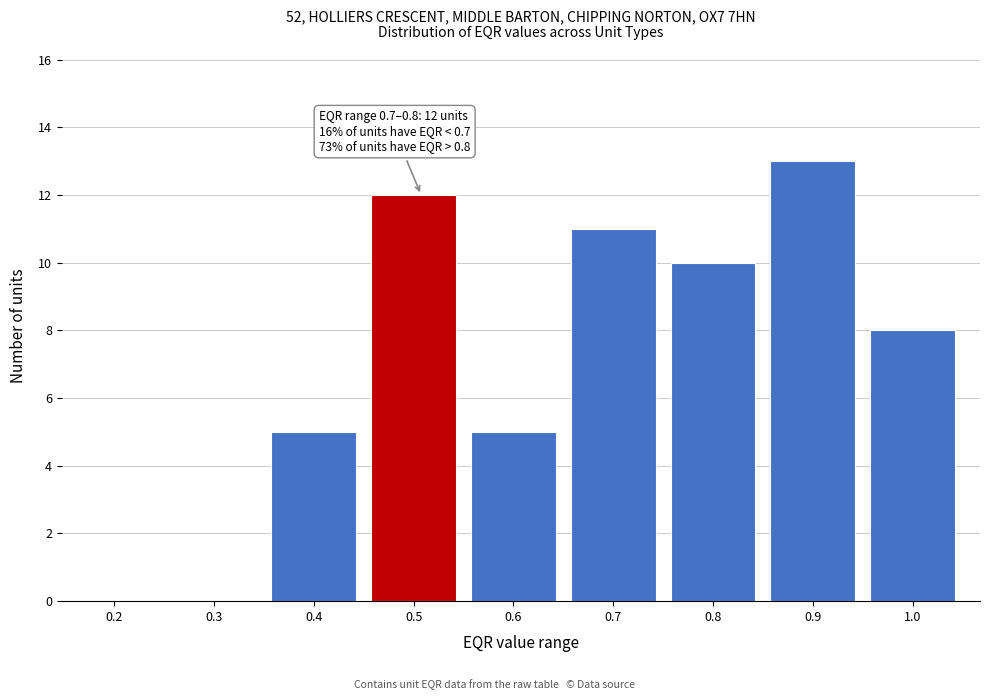

Reading left to right, list all the values displayed in this chart.

0.2=0	0.3=0	0.4=5	0.5=12	0.6=5	0.7=11	0.8=10	0.9=13	1.0=8